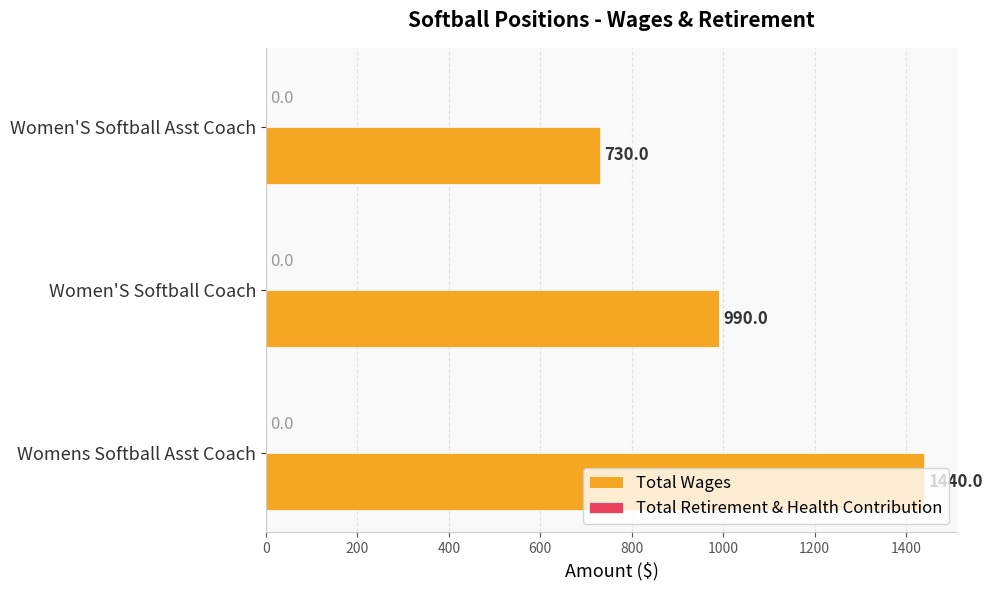

Which category has the lowest value across all series?

Women'S Softball Asst Coach